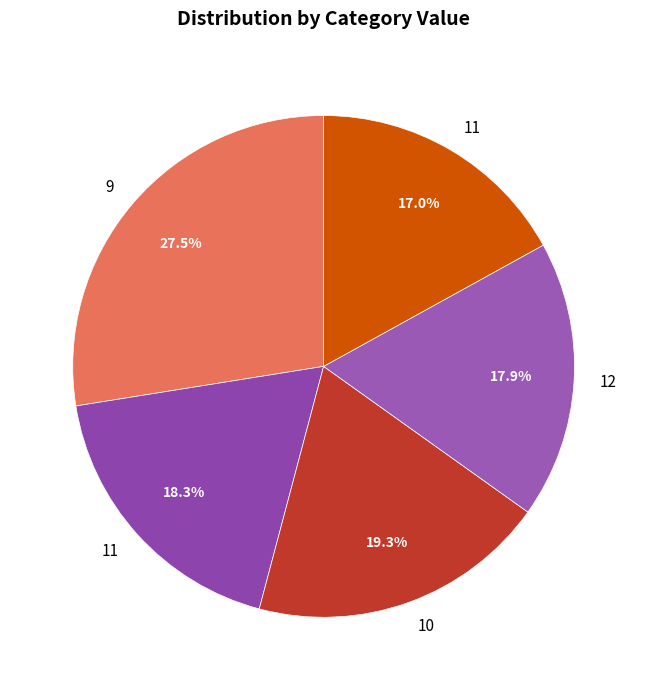

Is there a majority slice in this chart?

No